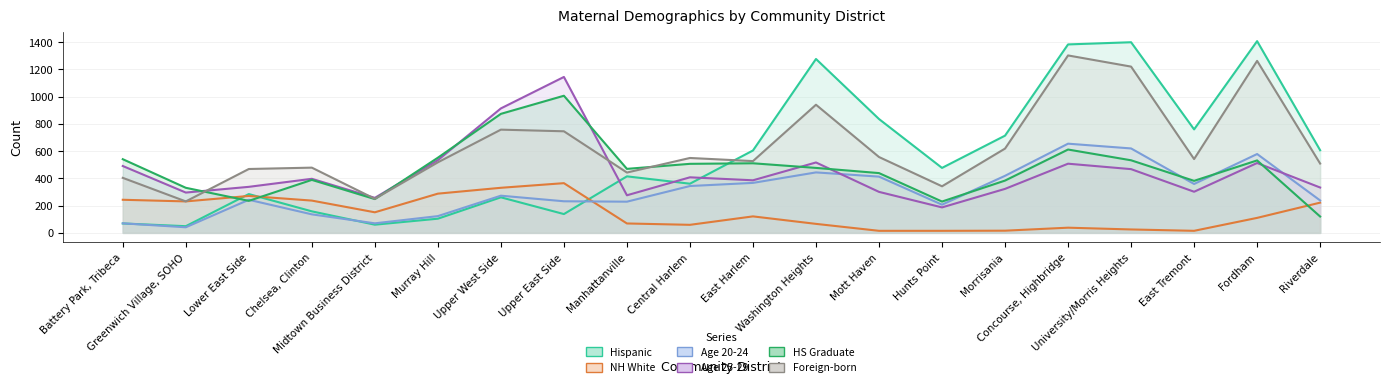

Rank the series at East Tremont from highest to lowest value.

Hispanic, Foreign-born, HS Graduate, Age 20-24, Age 25-29, NH White